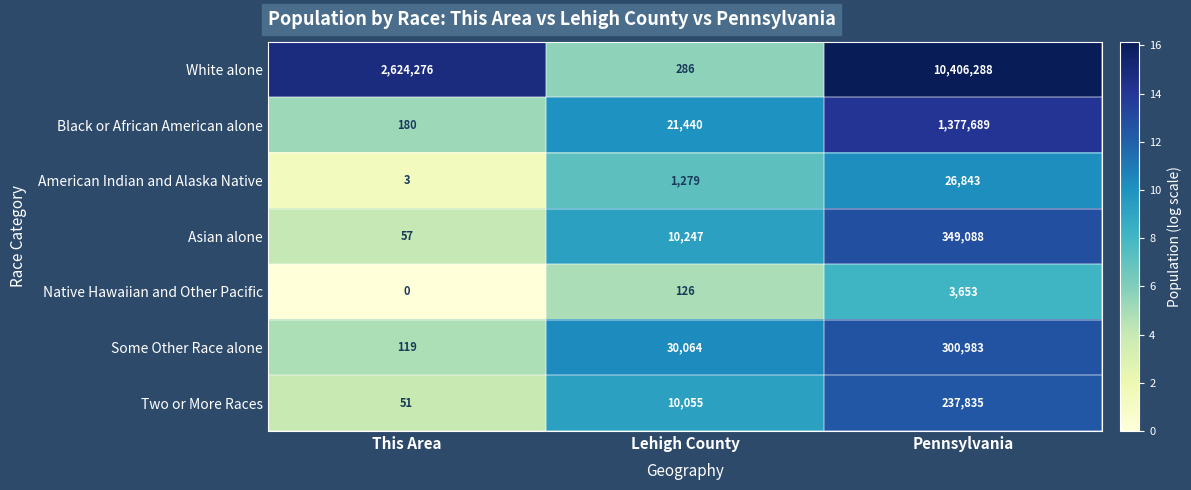

Reading left to right, transcribe all the data shown in this chart.

White alone: This Area=2624276	Lehigh County=286	Pennsylvania=10406288
Black or African American alone: This Area=180	Lehigh County=21440	Pennsylvania=1377689
American Indian and Alaska Native: This Area=3	Lehigh County=1279	Pennsylvania=26843
Asian alone: This Area=57	Lehigh County=10247	Pennsylvania=349088
Native Hawaiian and Other Pacific: This Area=0	Lehigh County=126	Pennsylvania=3653
Some Other Race alone: This Area=119	Lehigh County=30064	Pennsylvania=300983
Two or More Races: This Area=51	Lehigh County=10055	Pennsylvania=237835